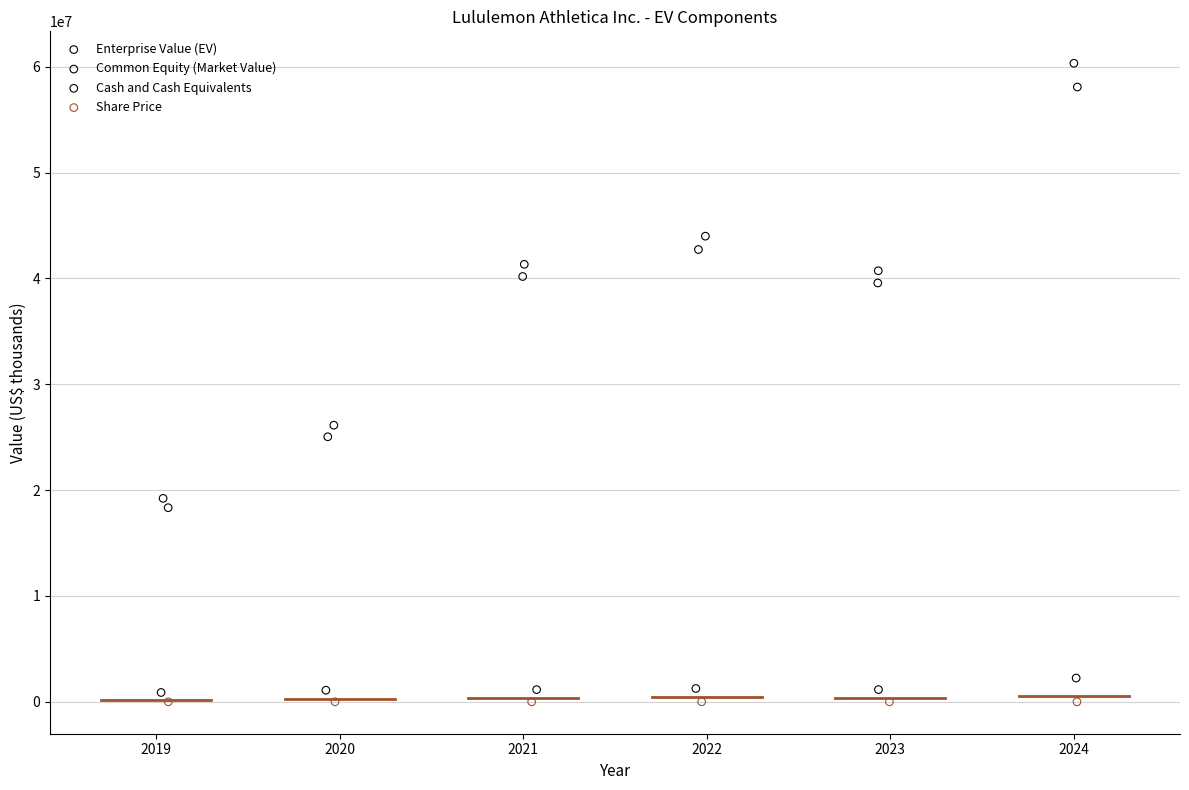

What are all the series names shown in the legend?

Enterprise Value (EV), Common Equity (Market Value), Cash and Cash Equivalents, Share Price